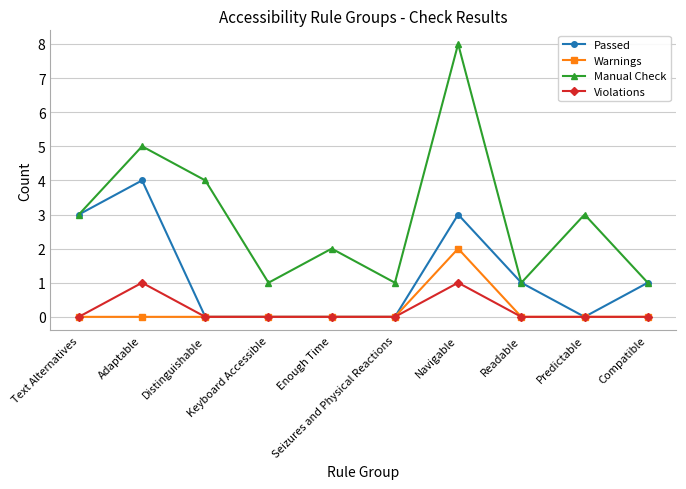

At how many categories does at least one series exceed 6?

1